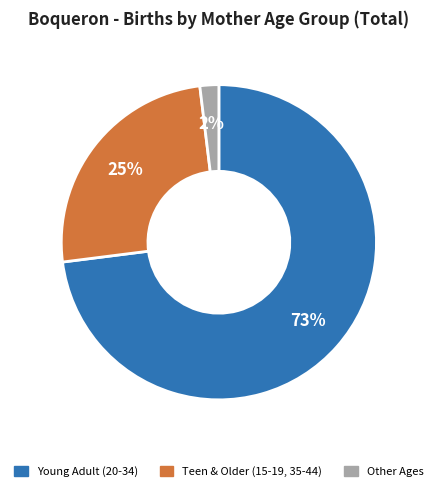

What is the ratio of the value at Young Adult (20-34) to the value at Teen & Older (15-19, 35-44)?

2.9